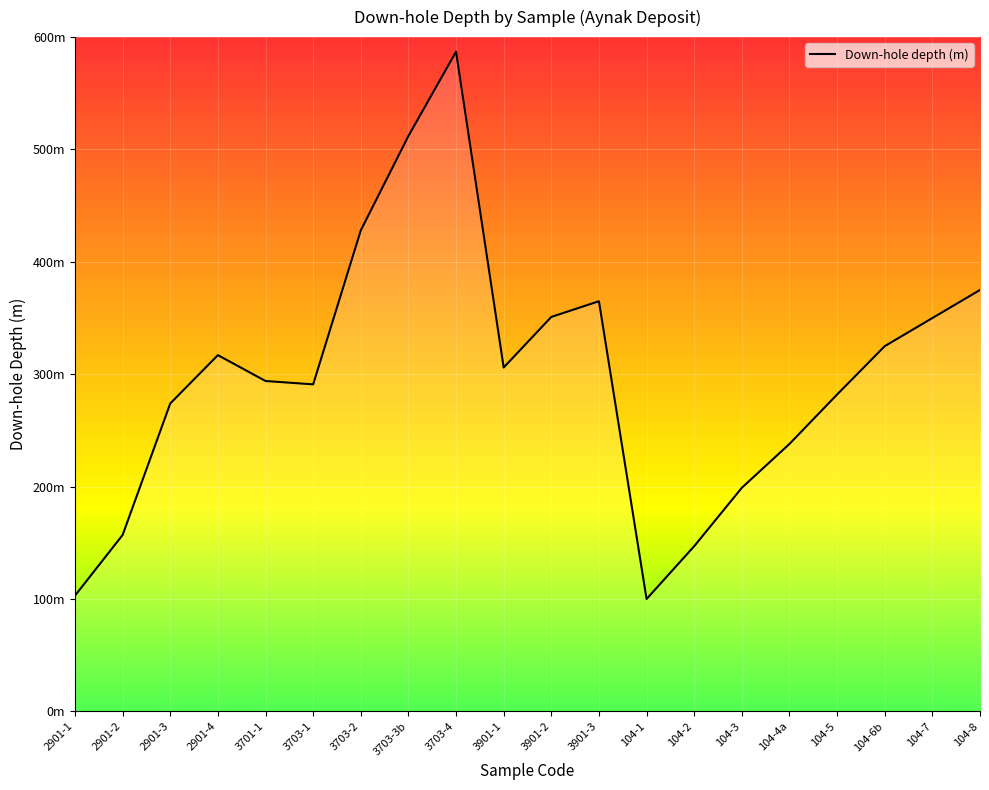

Does the chart have visible grid lines?

Yes